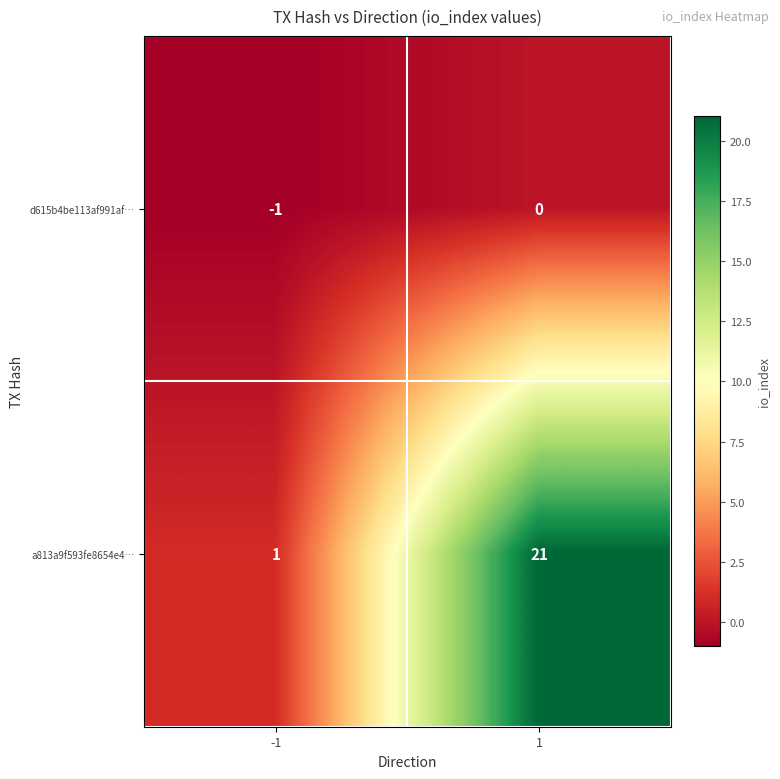

Reading right to left, what are all the values shown in this chart?

d615b4be113af991af…: 0	-1
a813a9f593fe8654e4…: 21	1